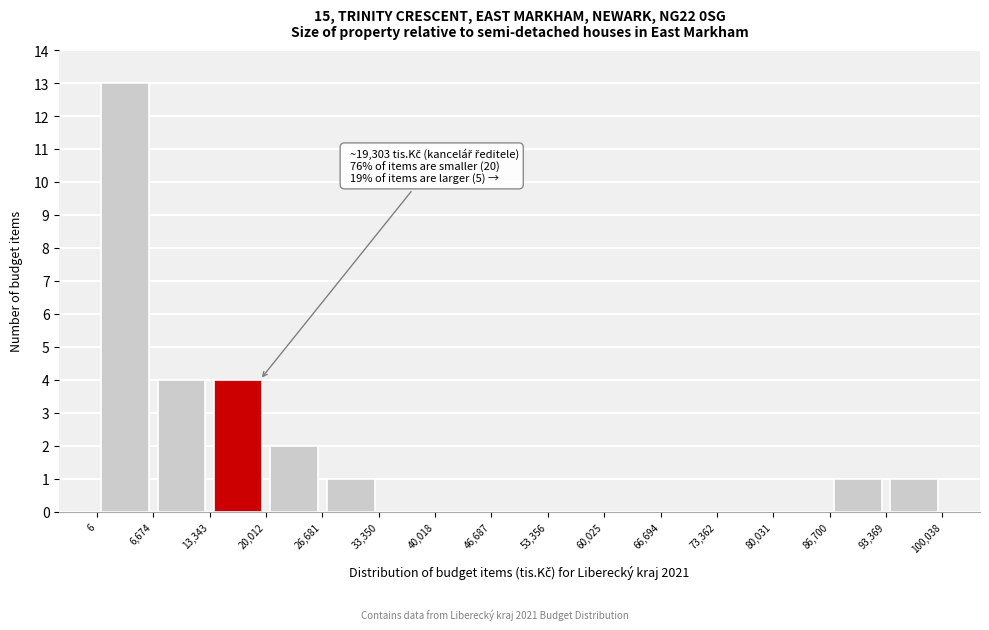

Over which range of the x-axis is the bar tallest?

6 to 6,674